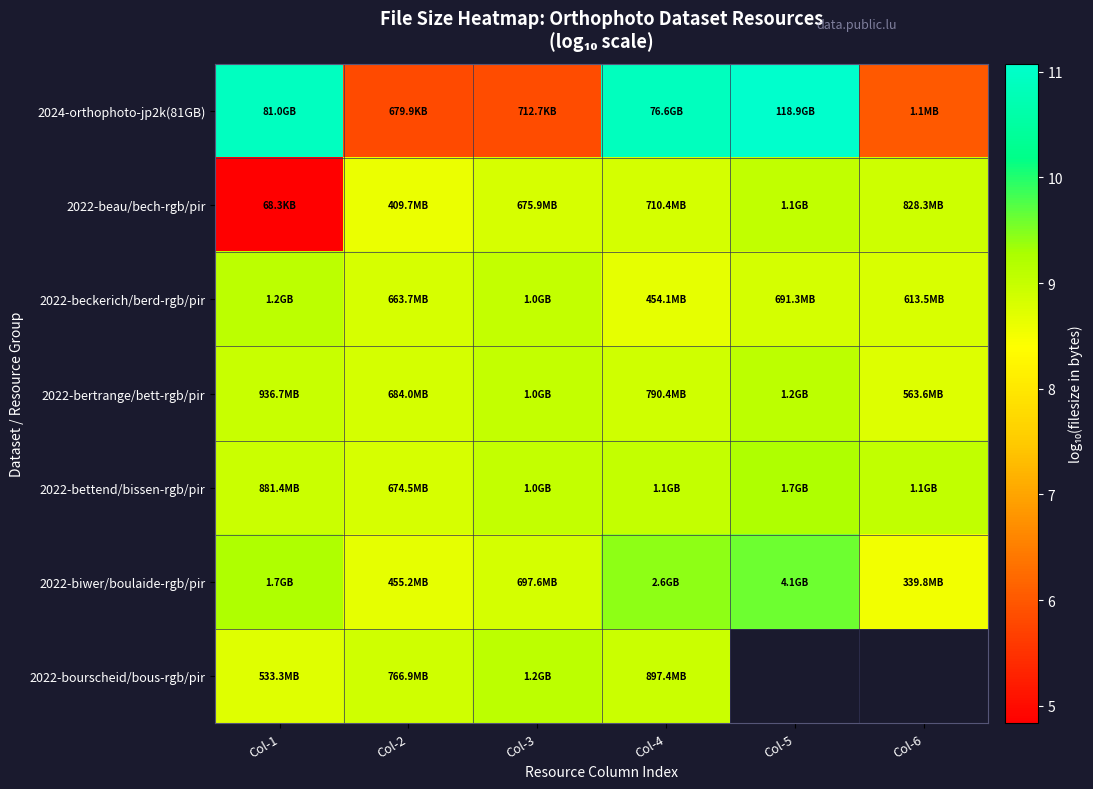

At which label does 2022-beckerich/berd-rgb/pir reach its peak?

Col-1